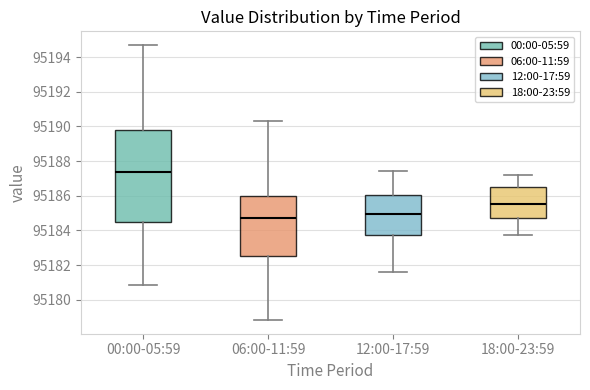

Reading left to right, read every box against the y-axis: the position of its median line, the range the box covers, and the ends of its whiskers. The values are not printed on the chart, so give them approximately, as read against the axis.

00:00-05:59: median 95187.4, box 95184.4 to 95189.8, whiskers 95180.8 to 95194.6
06:00-11:59: median 95184.8, box 95182.6 to 95186.0, whiskers 95178.8 to 95190.4
12:00-17:59: median 95185.0, box 95183.8 to 95186.0, whiskers 95181.6 to 95187.4
18:00-23:59: median 95185.6, box 95184.8 to 95186.6, whiskers 95183.8 to 95187.2